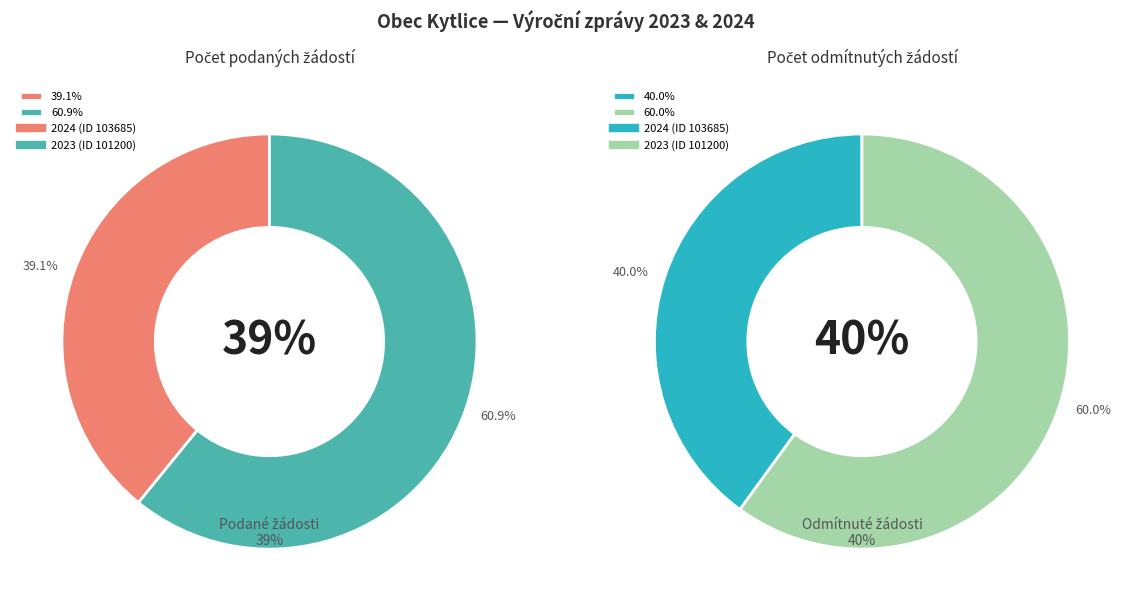

Combined, do 2024 (ID 103685) and 2023 (ID 101200) account for over 50%?

Yes